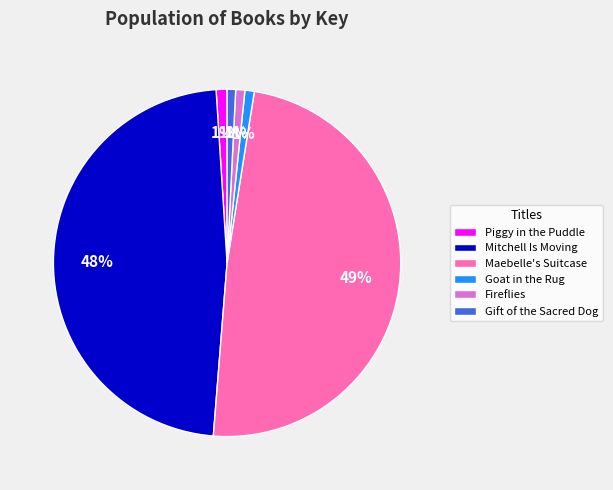

Do Mitchell Is Moving and Goat in the Rug together represent more than half of the pie?

No